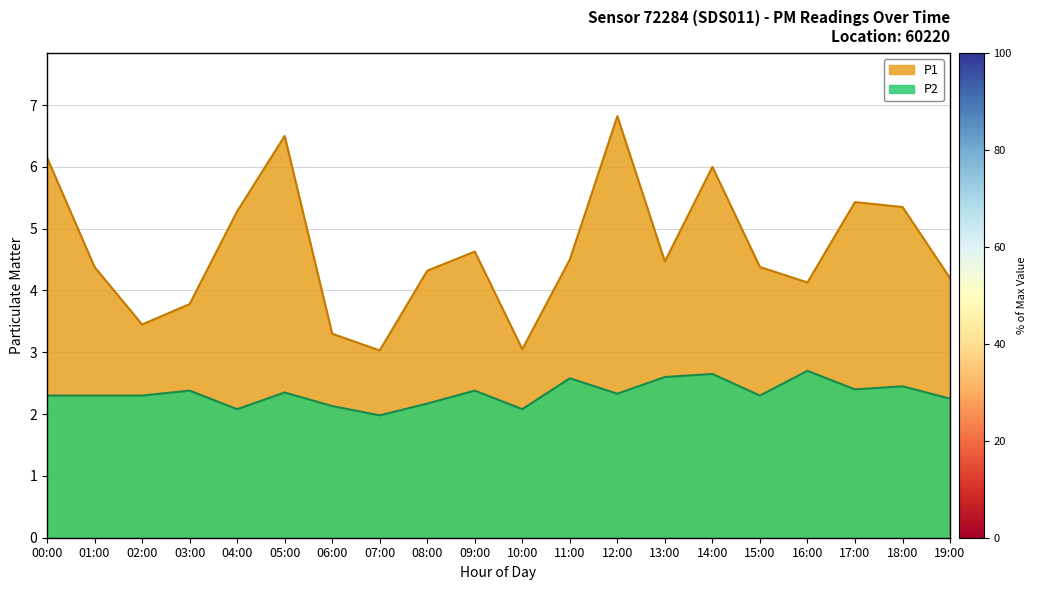

What is the label of the 18th point from the right?

02:00